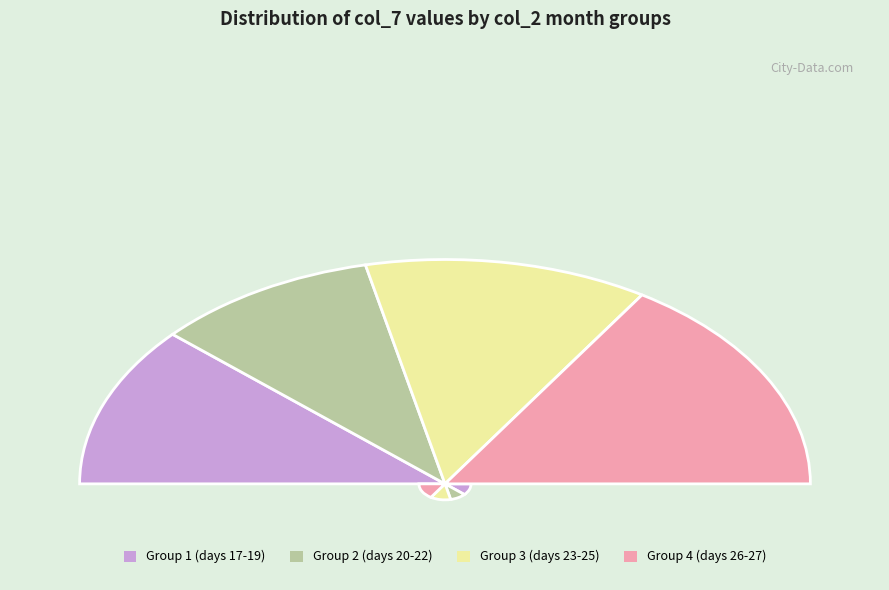

Which has a higher value, 7 or 7?

7